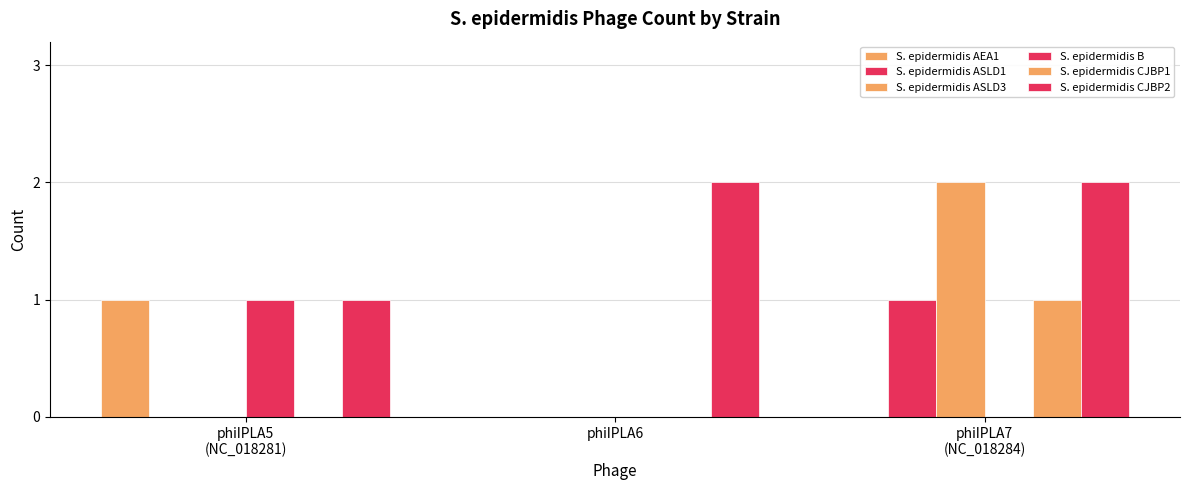

Which category has the lowest value in the S. epidermidis CJBP2 series?

phiIPLA5
(NC_018281)